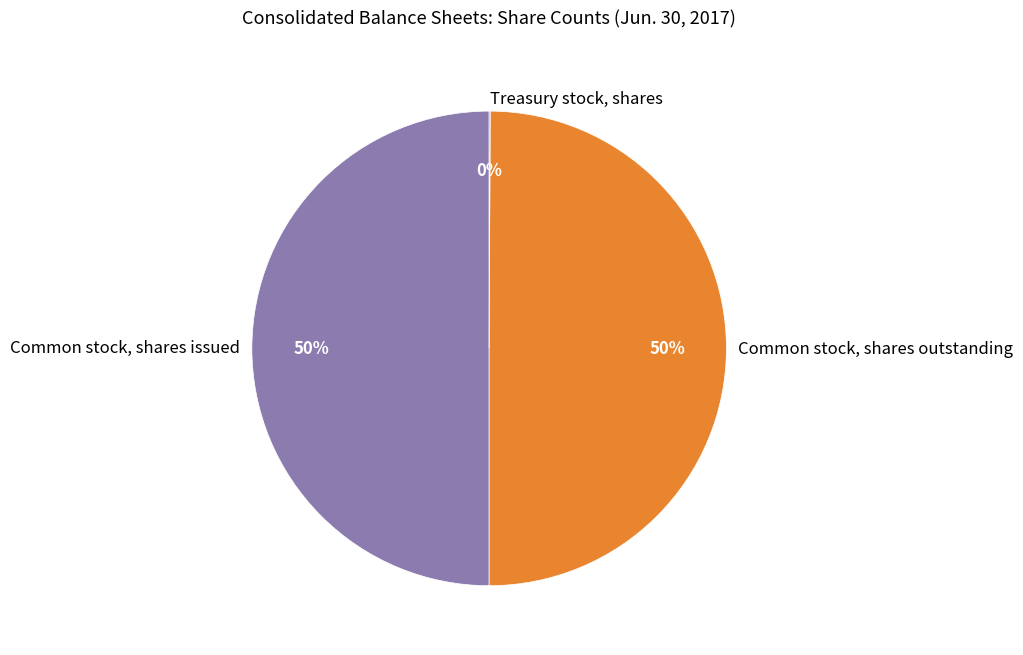

What percentage is the Common stock, shares issued slice, to the nearest percent?

50%